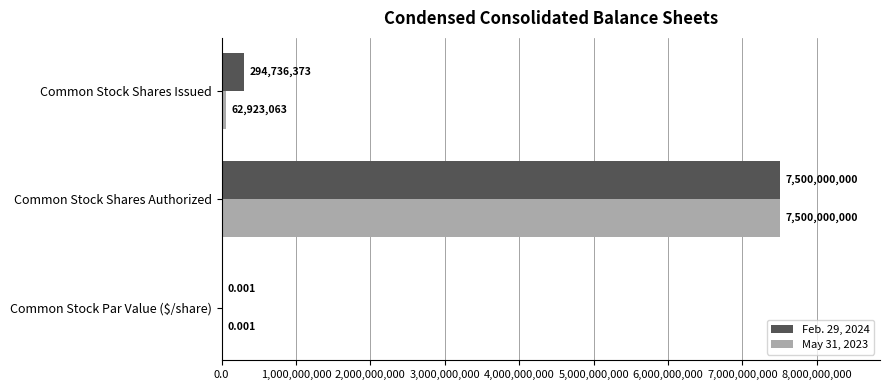

Which category has the highest value across all series?

Common Stock Shares Authorized